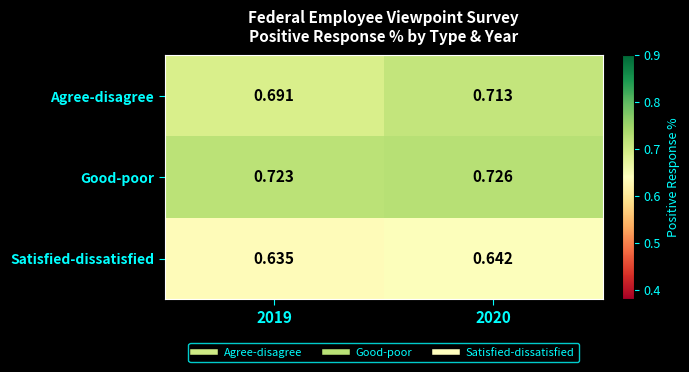

Which series has the largest range (max minus min)?

Agree-disagree